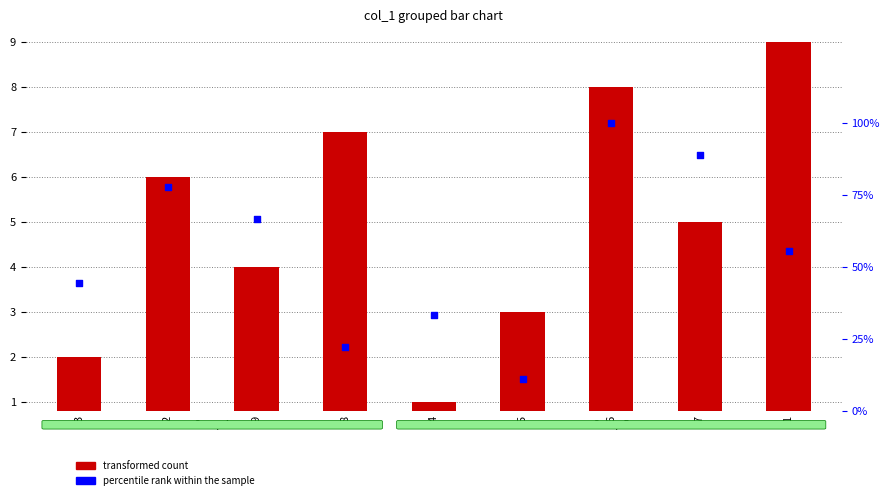

Which series contains the highest Y value?

percentile rank within the sample